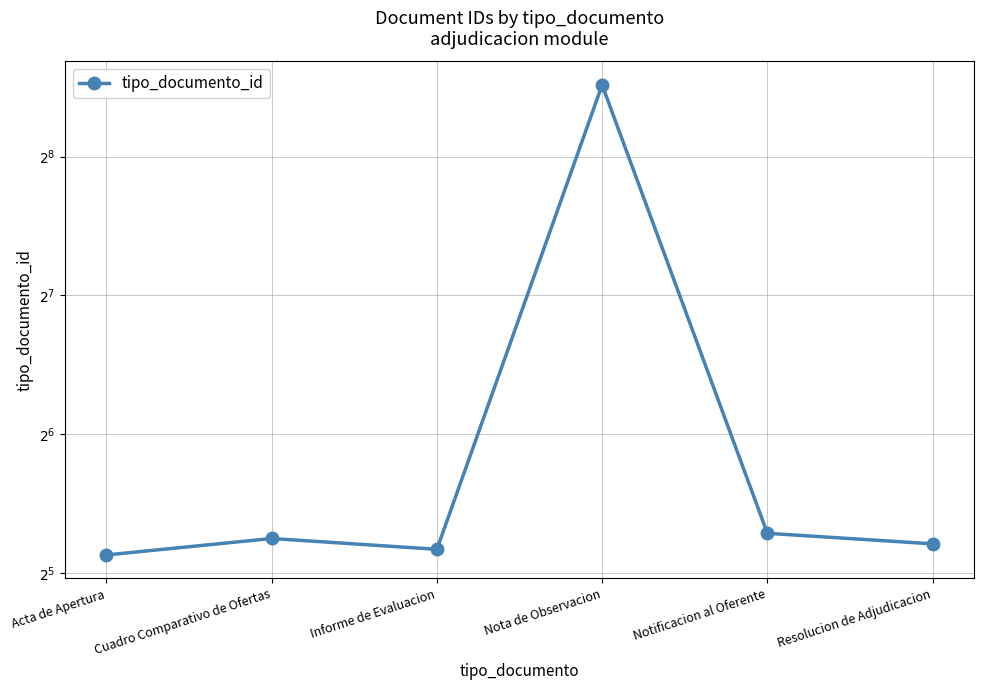

What is the label of the 2nd point from the left?

Cuadro Comparativo de Ofertas